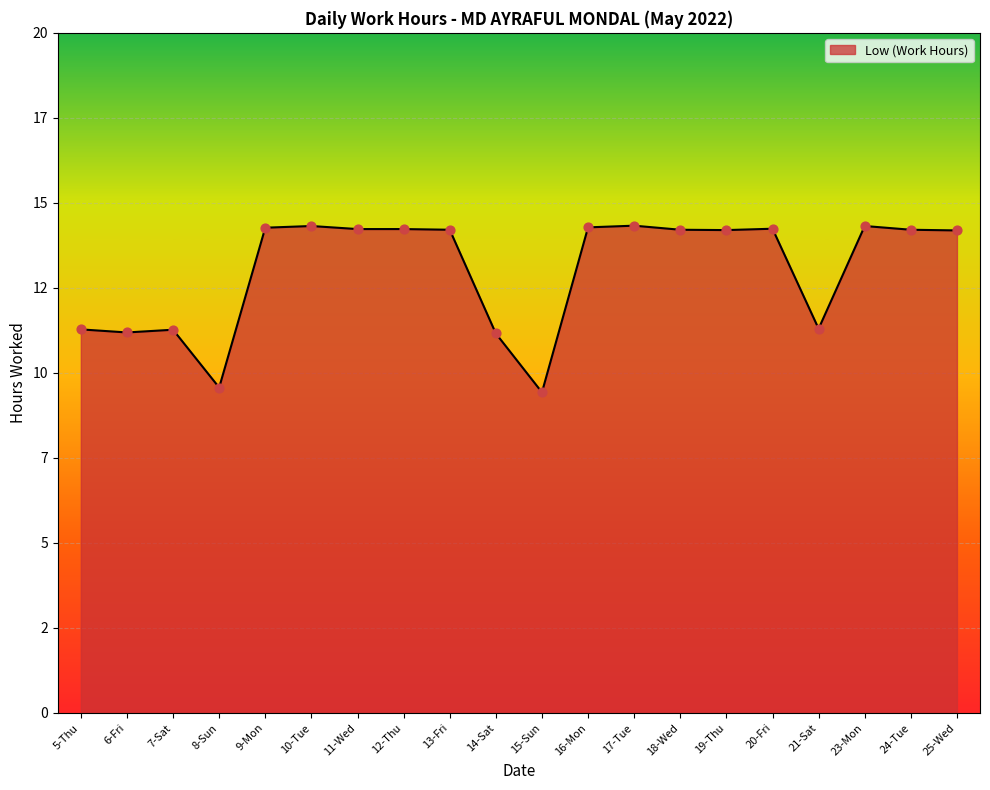

Which has a higher value, 20-Fri or 24-Tue?

20-Fri